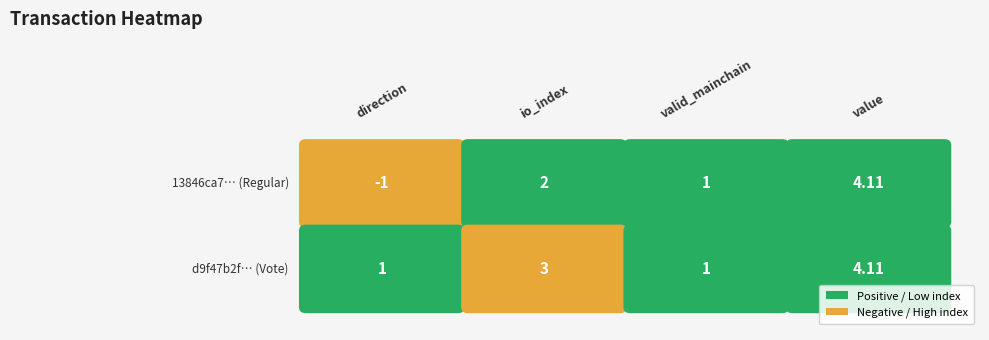

What is the difference between the direction values at value and direction?

5.1